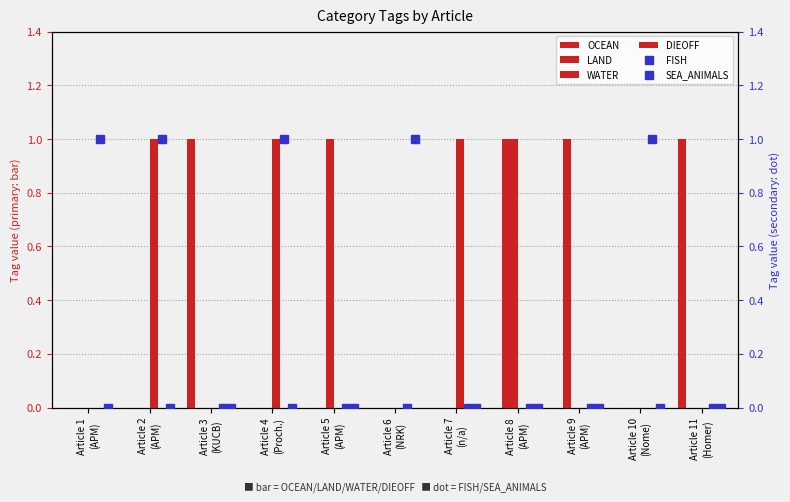

Count the number of categories in the chart.

11